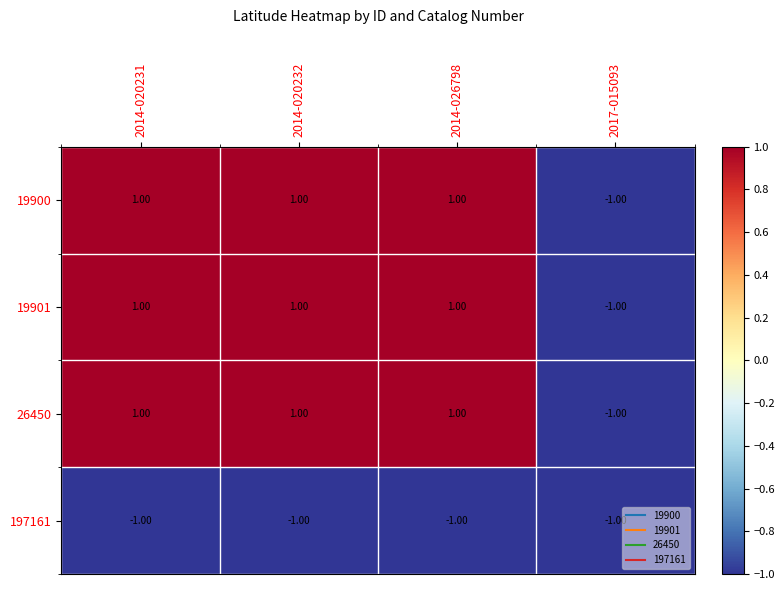

What is the spread (max minus min) of values at 2014-020231?

2